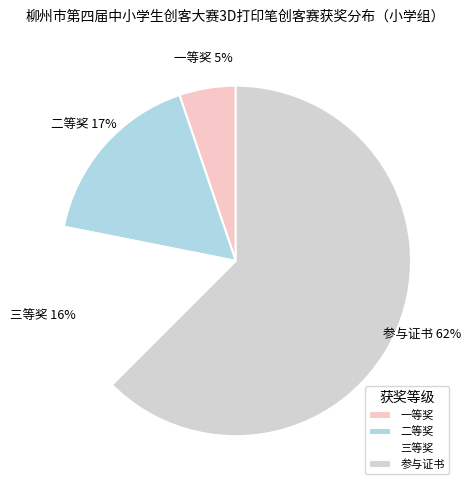

Which category has the biggest portion of the pie?

参与证书